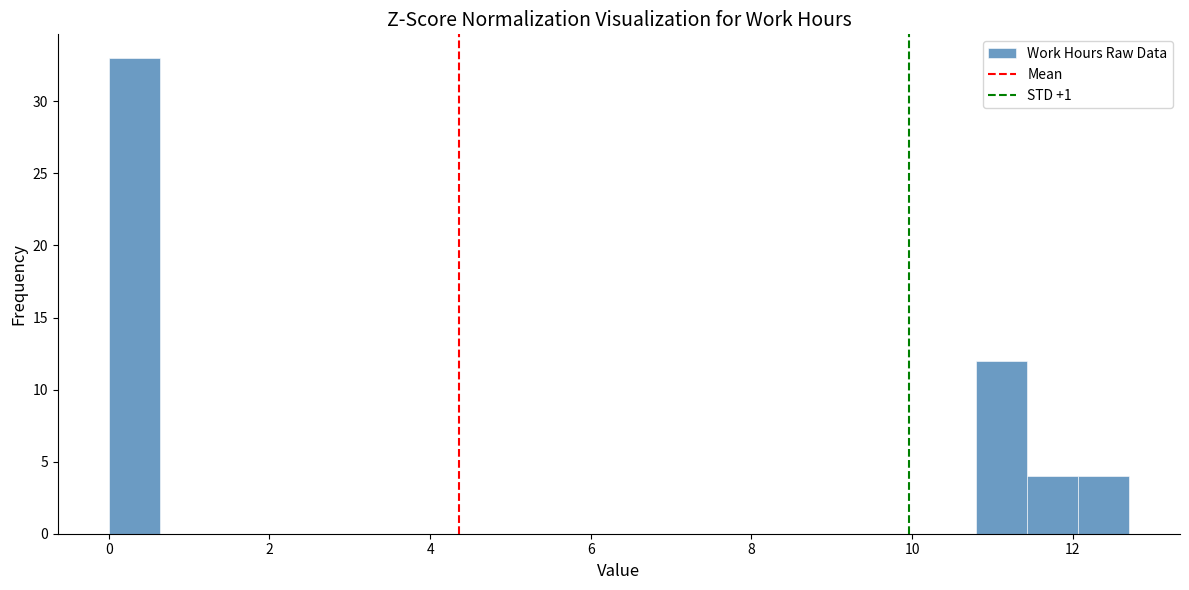

Around what value on the x-axis is the tallest bar? Give the approximate position of its centre, as read against the axis.

0.4